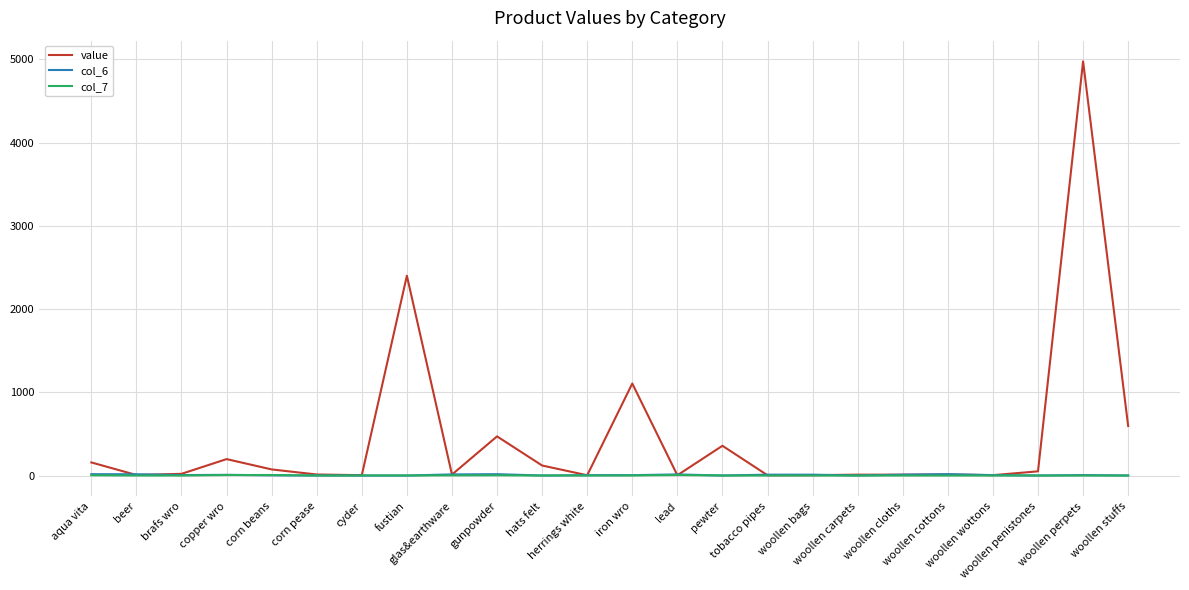

Is it true that col_7 equals 0 at beer?

True